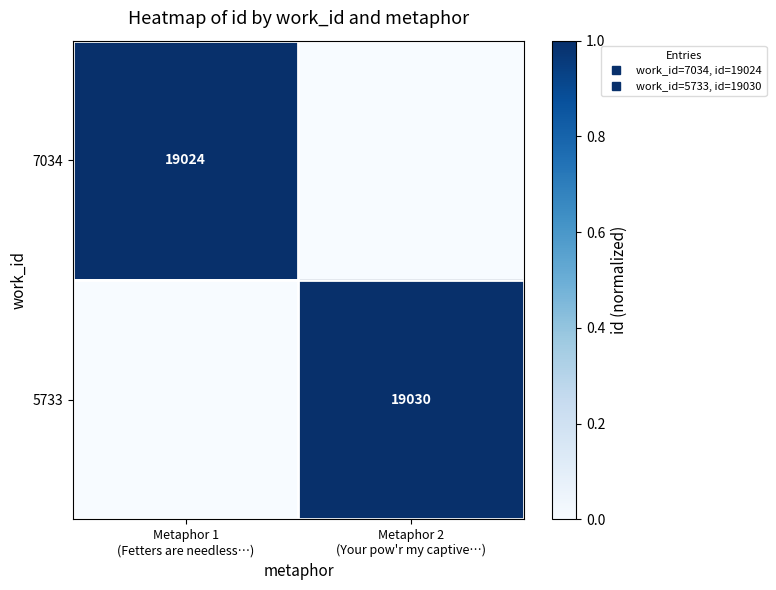

What value does the 5733 series have at Metaphor 2 (Your pow'r my captive…)?

1.0